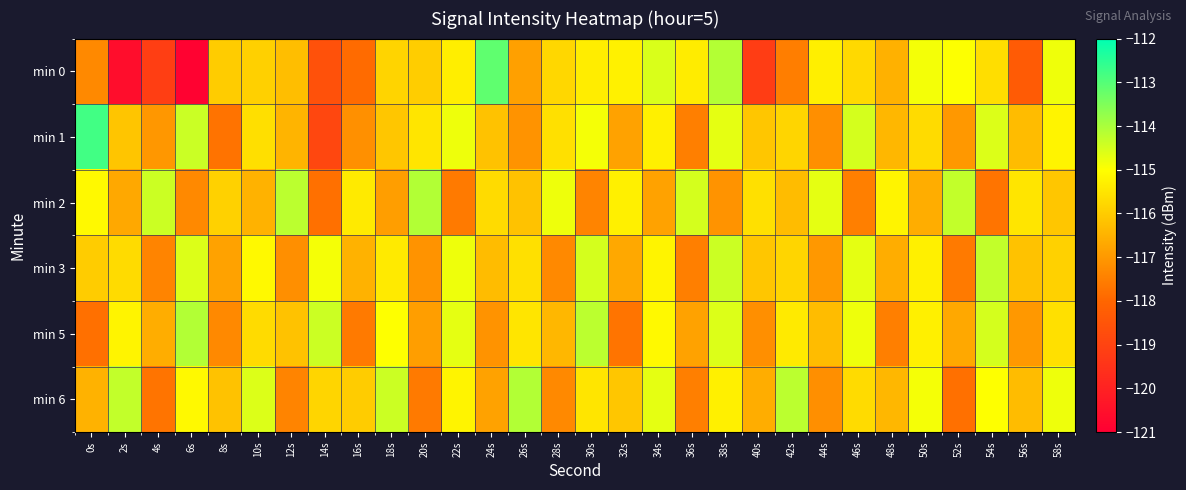

Which series has the largest range (max minus min)?

min 0